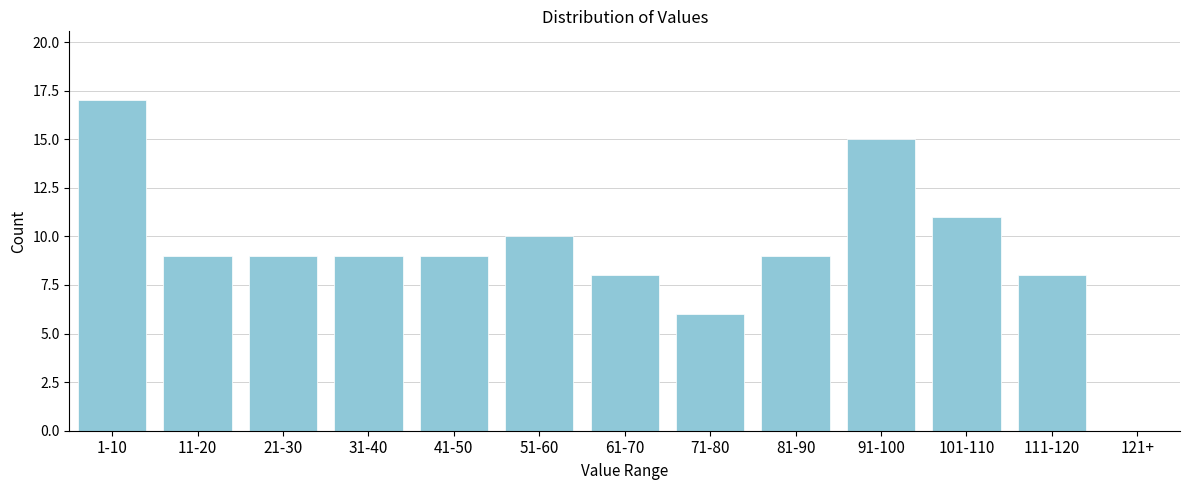

Reading left to right, what are all the values shown in this chart?

1-10=17	11-20=9	21-30=9	31-40=9	41-50=9	51-60=10	61-70=8	71-80=6	81-90=9	91-100=15	101-110=11	111-120=8	121+=0